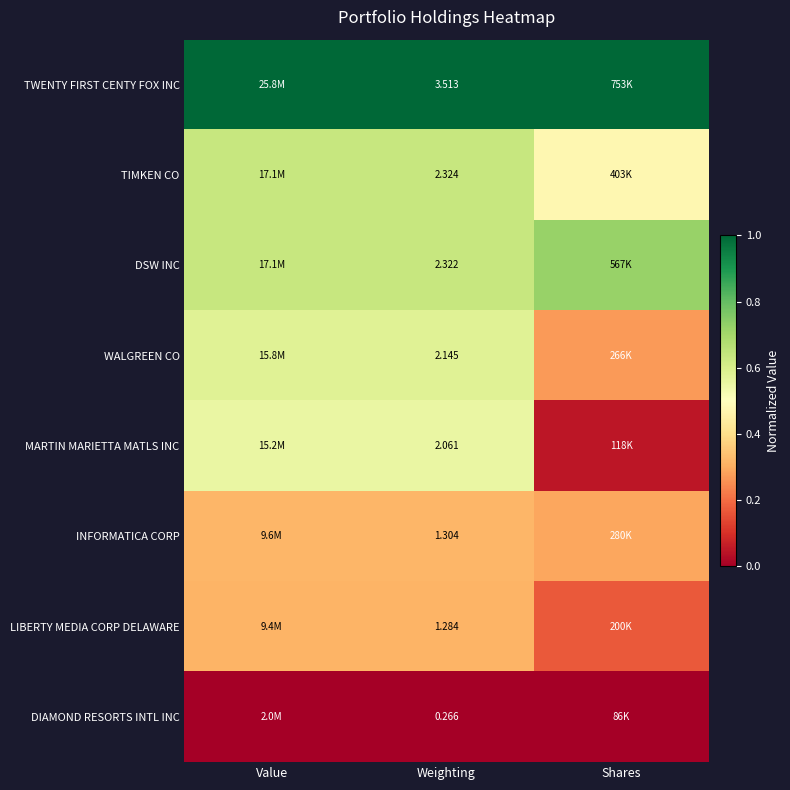

Rank the series at Weighting from lowest to highest value.

DIAMOND RESORTS INTL INC, LIBERTY MEDIA CORP DELAWARE, INFORMATICA CORP, MARTIN MARIETTA MATLS INC, WALGREEN CO, DSW INC, TIMKEN CO, TWENTY FIRST CENTY FOX INC